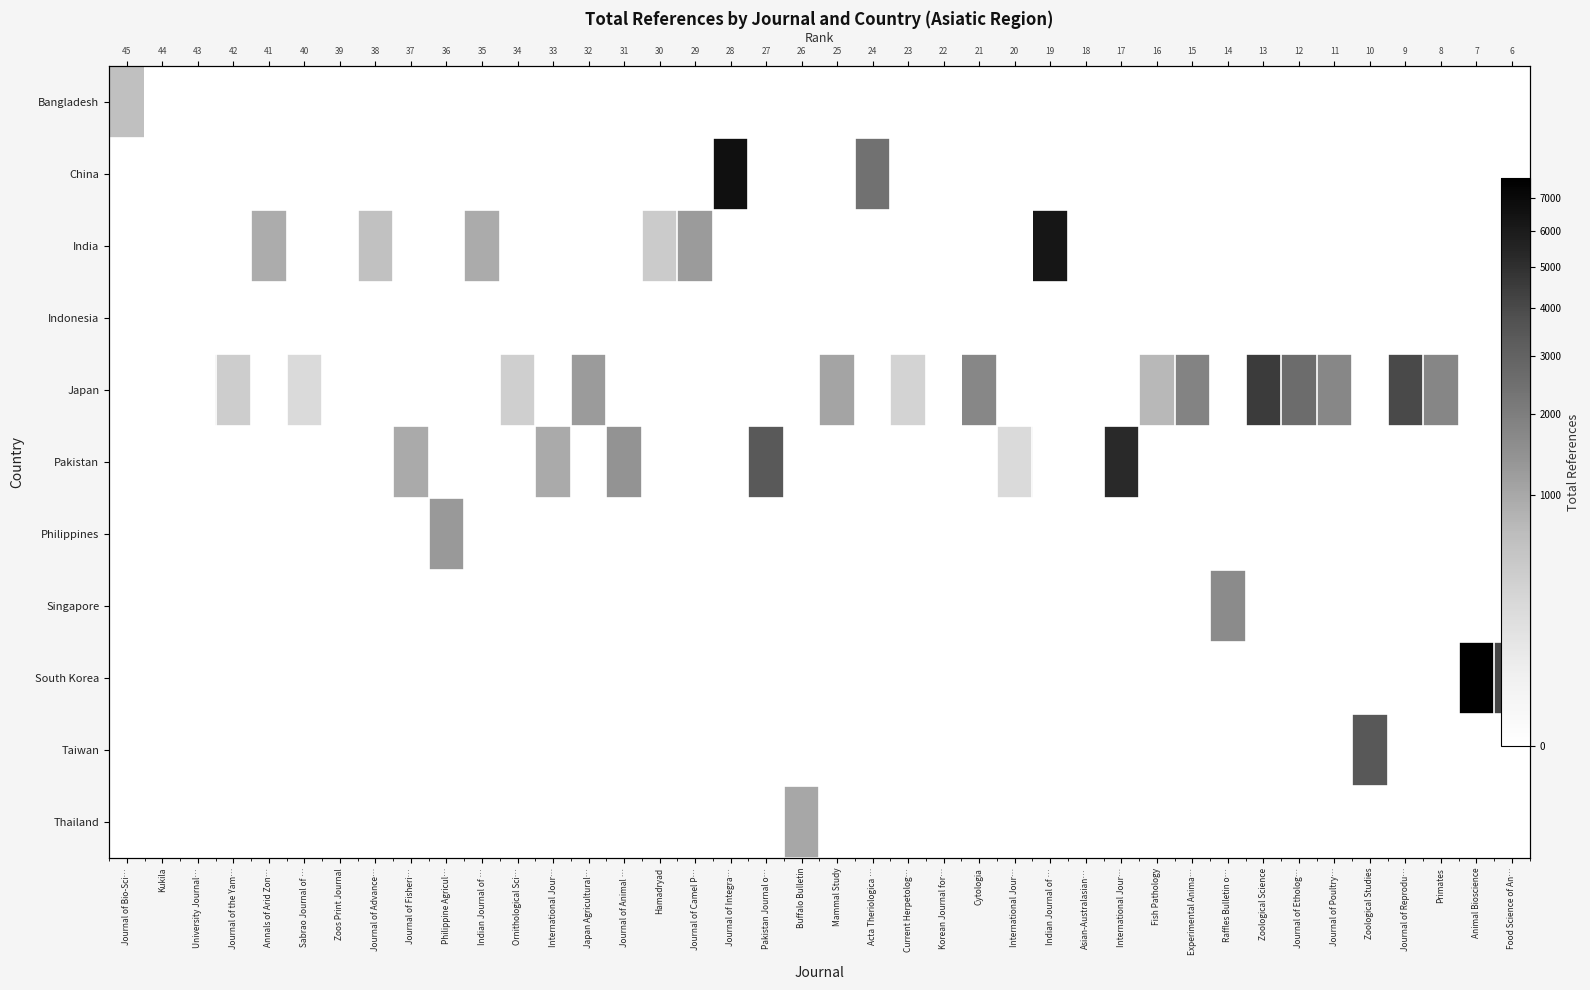

Between Ornithological Sci… and Food Science of An…, which series saw the biggest shift?

row_8